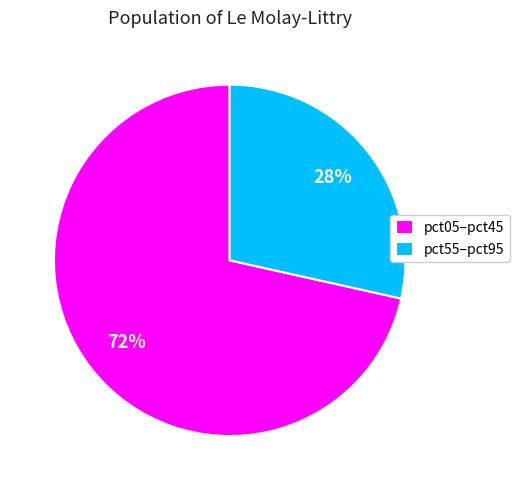

To the nearest percent, what is the combined percentage of pct05–pct45 and pct55–pct95?

100%